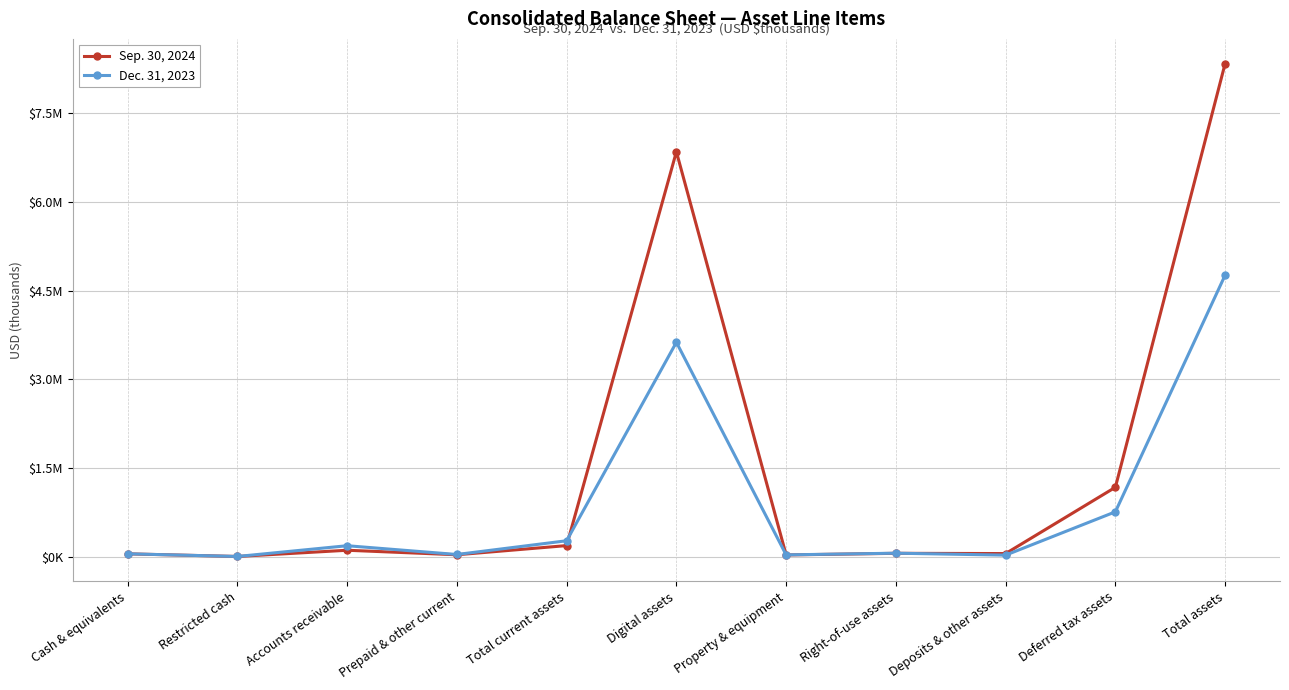

Is this an area chart (filled region under the line)?

No